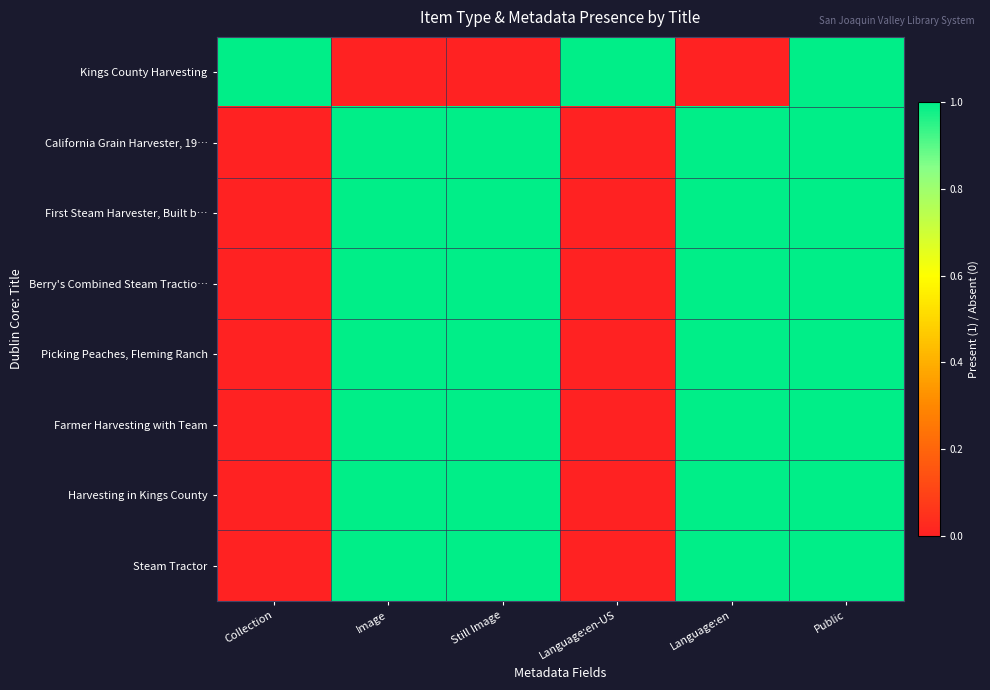

At which category is the sum across all series the highest?

Public